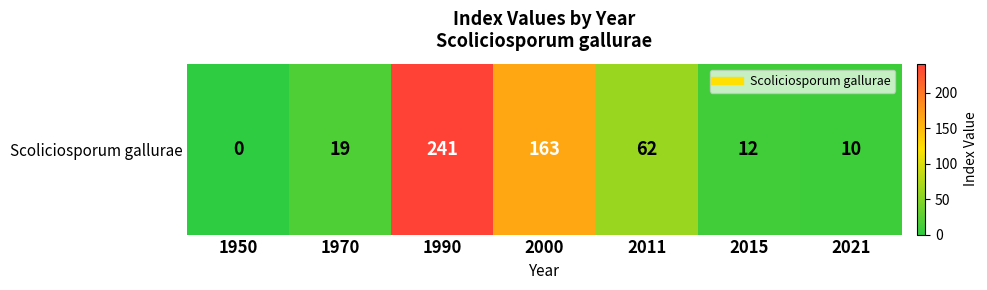

What is the difference between the values at 1970 and 2021?

9